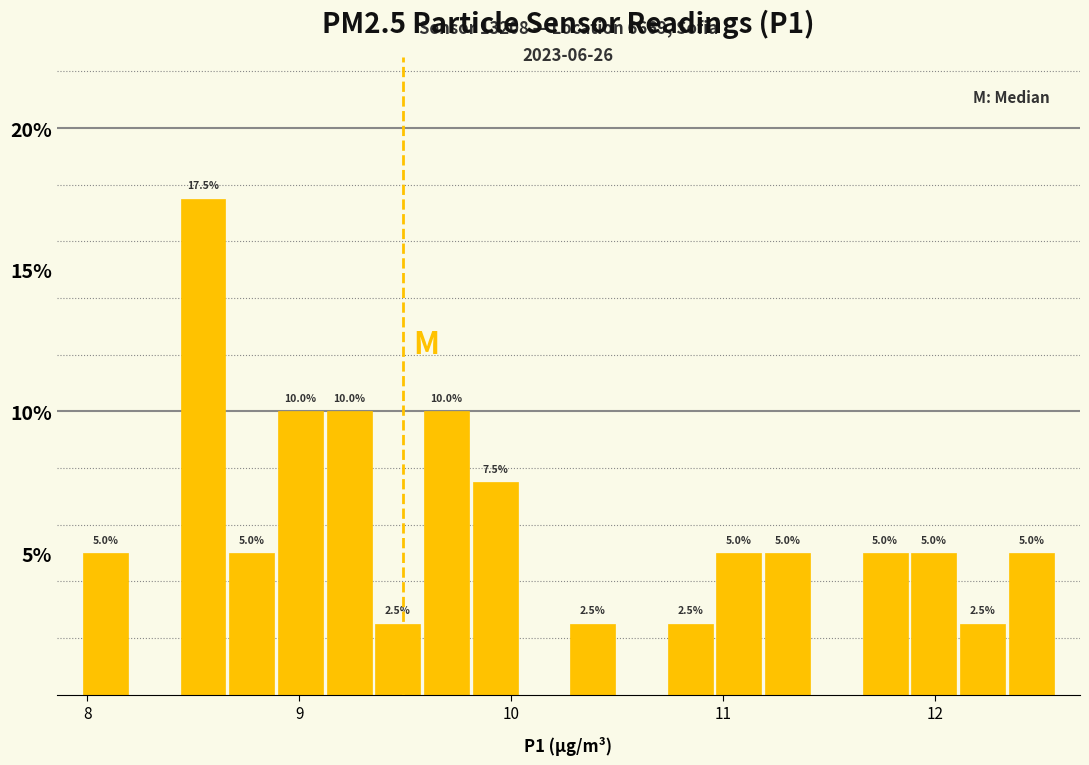

Around what value on the x-axis is the tallest bar? Give the approximate position of its centre, as read against the axis.

8.5